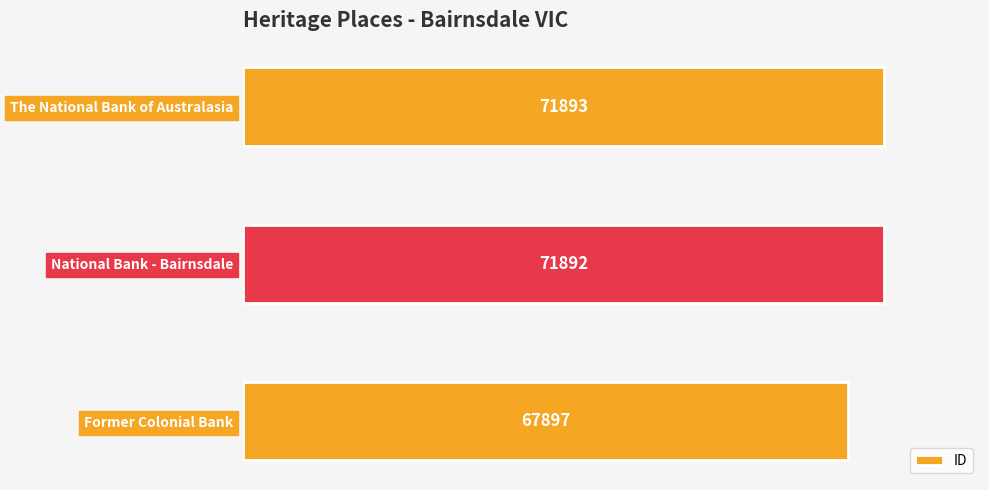

Rank the categories by value from highest to lowest.

The National Bank of Australasia, National Bank - Bairnsdale, Former Colonial Bank